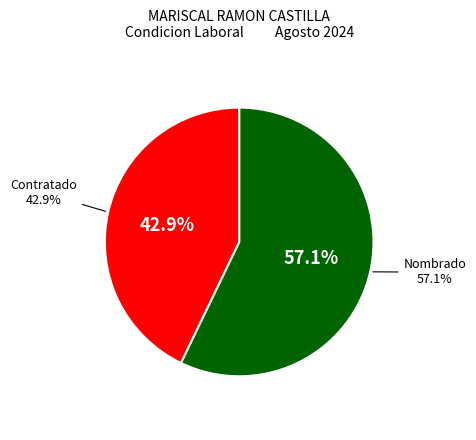

Is Nombrado the majority of the pie?

Yes